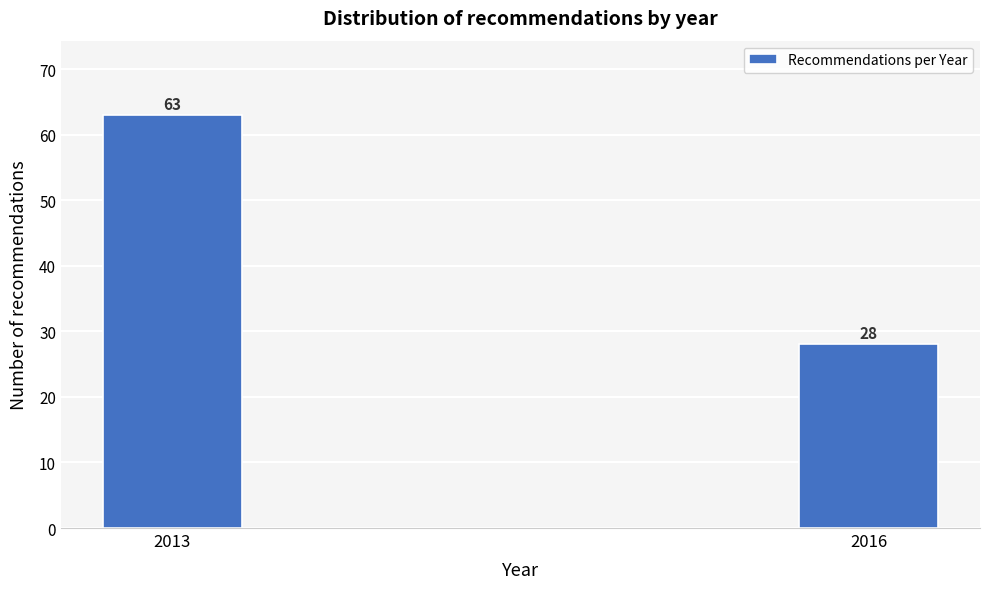

Reading left to right, what are all the values shown in this chart?

63	28